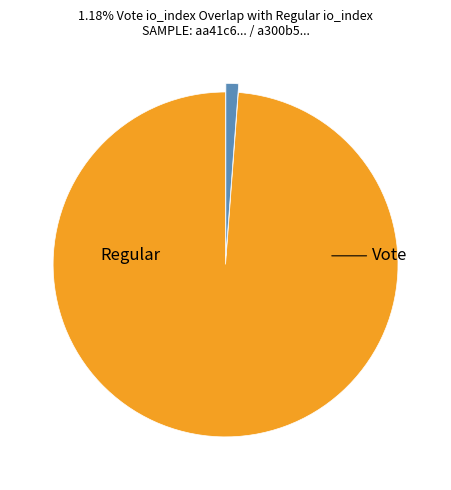

How many slices are in this pie chart?

2